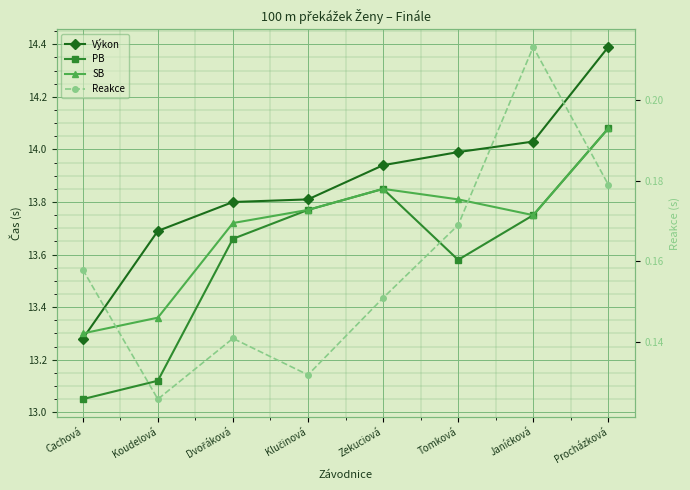

Between Koudelová and Dvořáková, which series saw the biggest shift?

PB